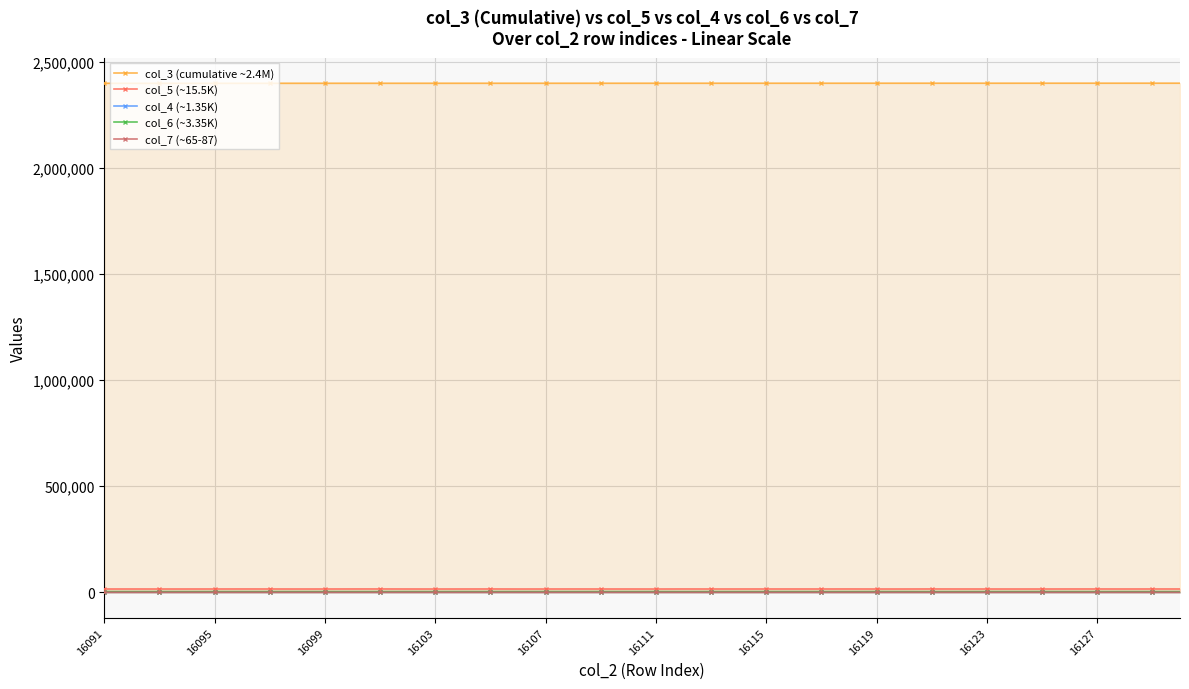

What is the lowest value of the col_7 (~65-87) series?

50